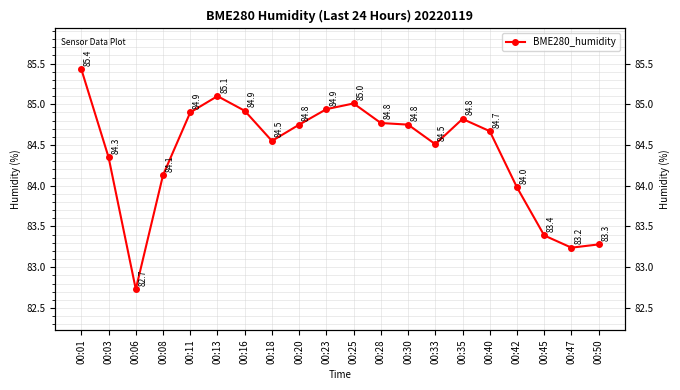

How many interior local valleys (lower than both neighbors) does the data have?

4